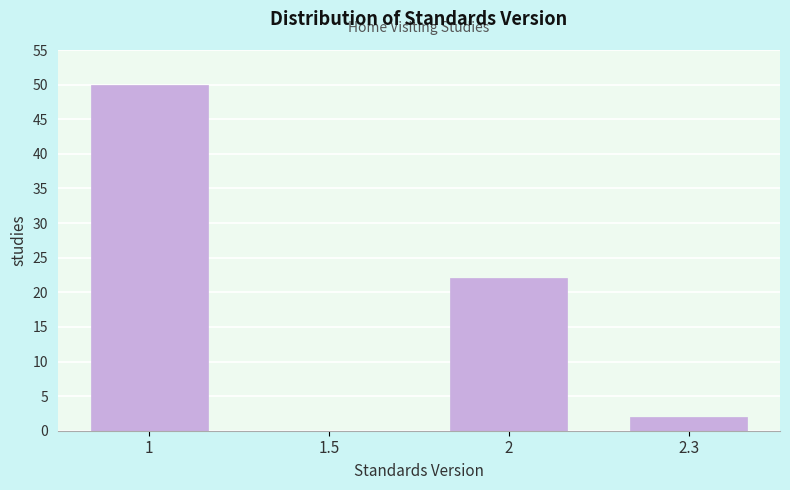

Reading left to right, what are all the values shown in this chart?

1=50	1.5=0	2=22	2.3=2